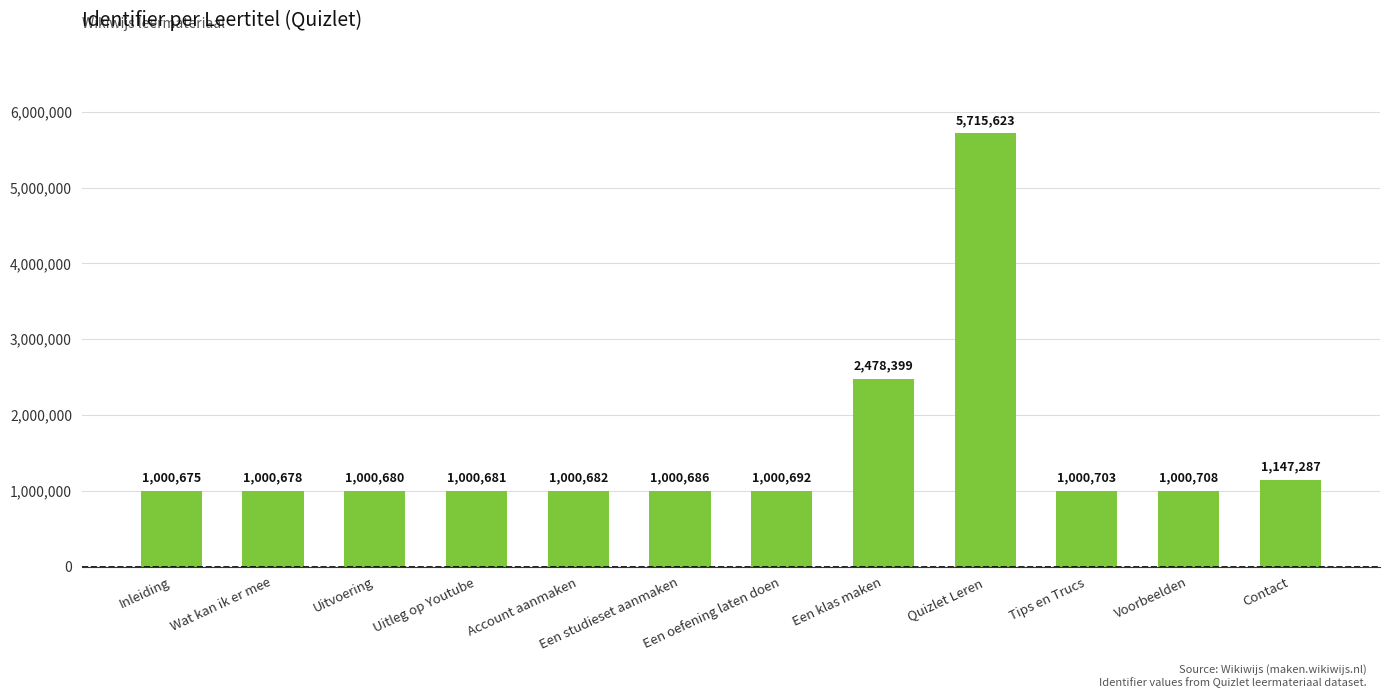

The value at Tips en Trucs is 1000703. True or false?

True